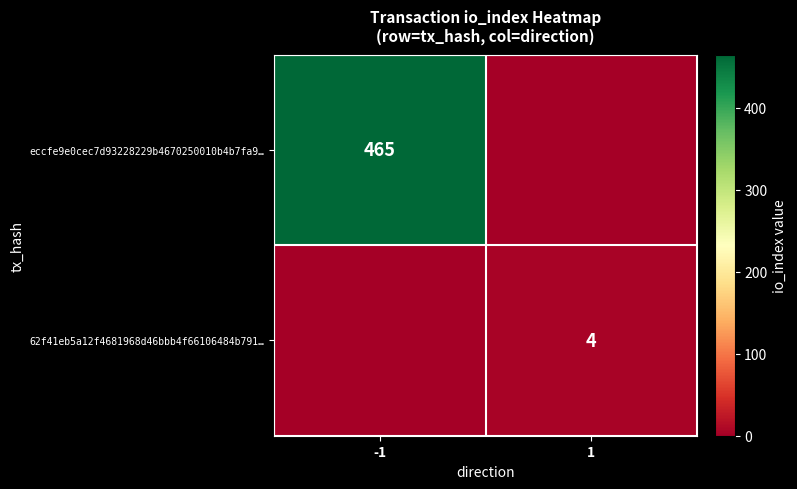

The 62f41eb5a12f4681968d46bbb4f66106484b791… series shows 4 at 1. True or false?

True